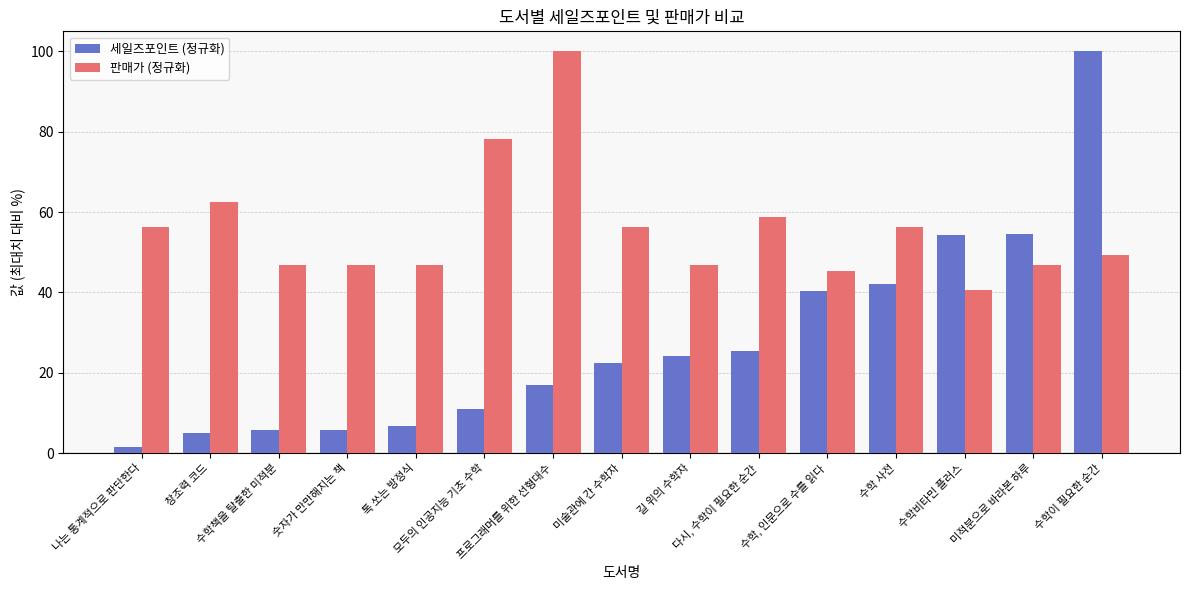

Which series has the widest spread of values?

세일즈포인트 (정규화)